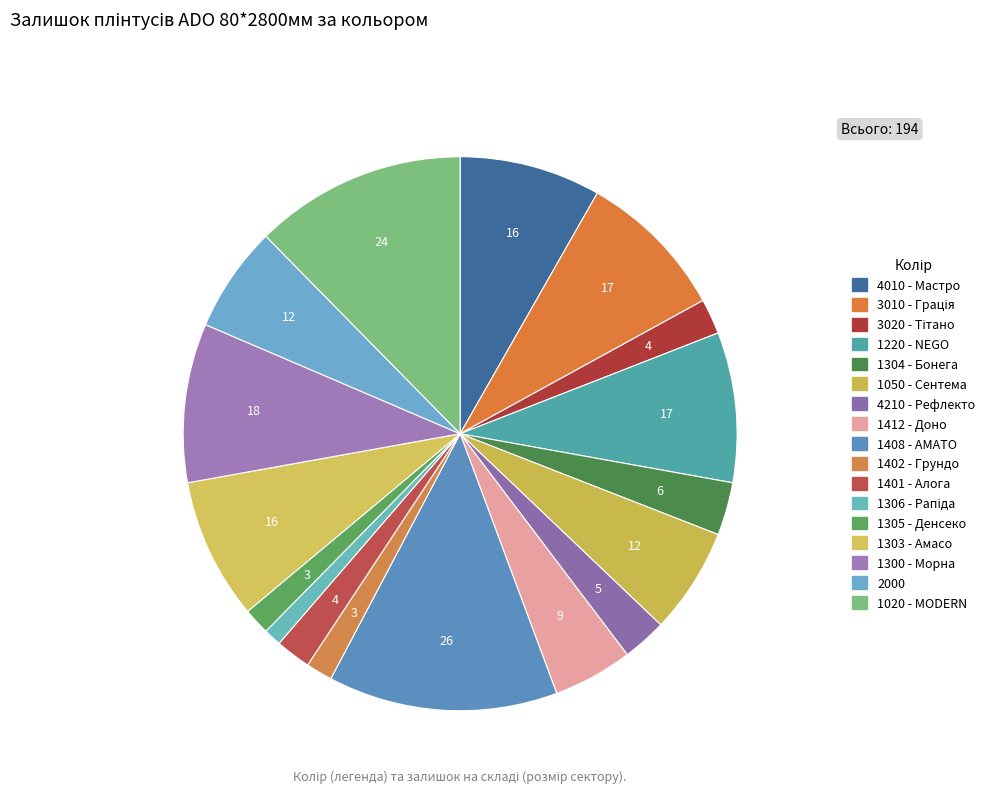

What percentage is NOT represented by 1401 - Алога?

97.9%